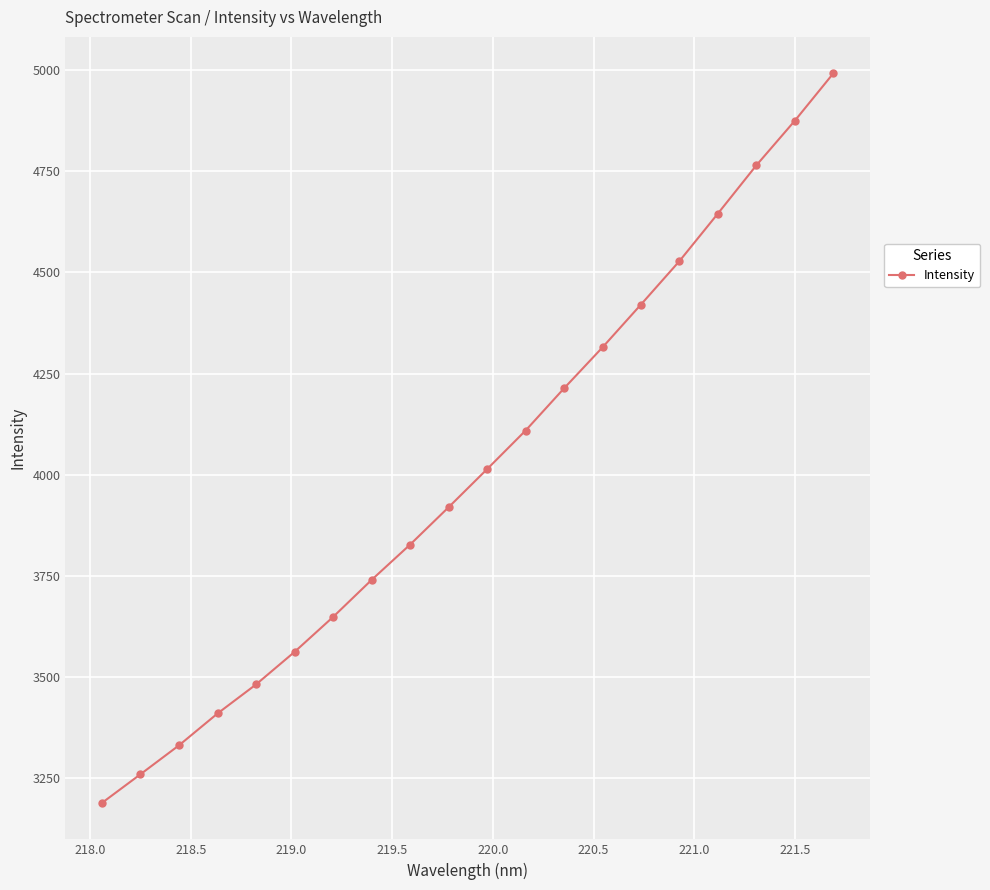

How many data points are above 4013?

10